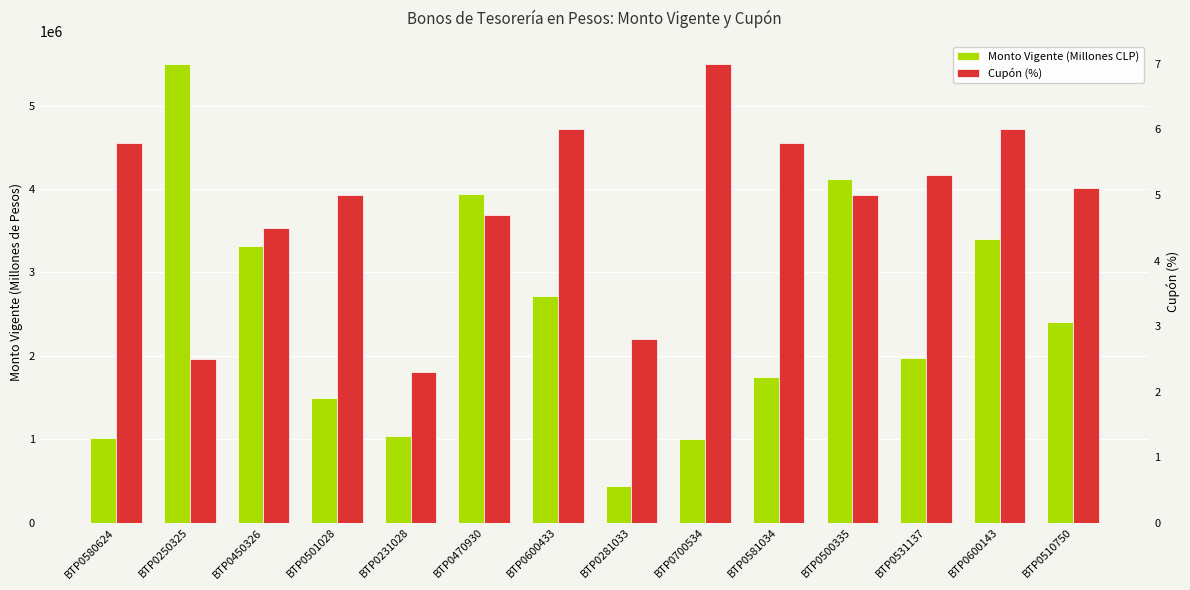

What is the total value across all series at BTP0531137?

1968415.3